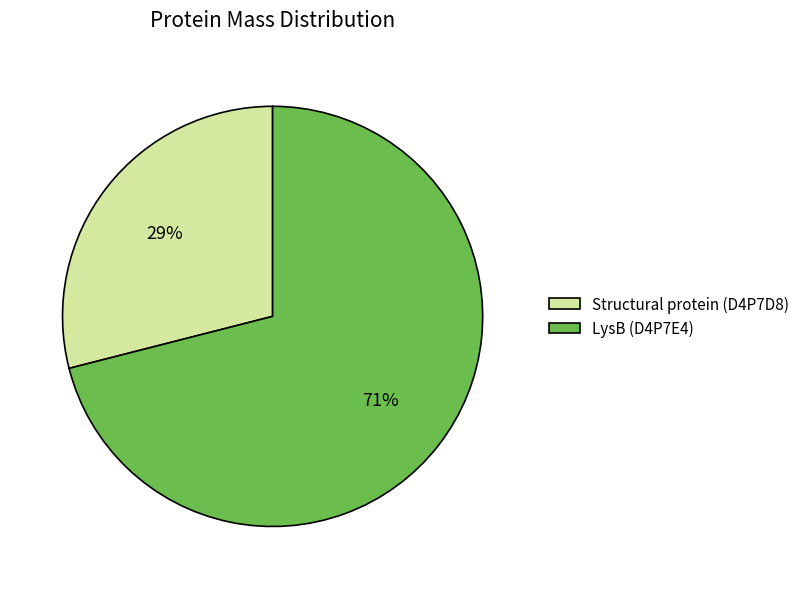

To the nearest percent, what portion does Structural protein (D4P7D8) represent?

29%